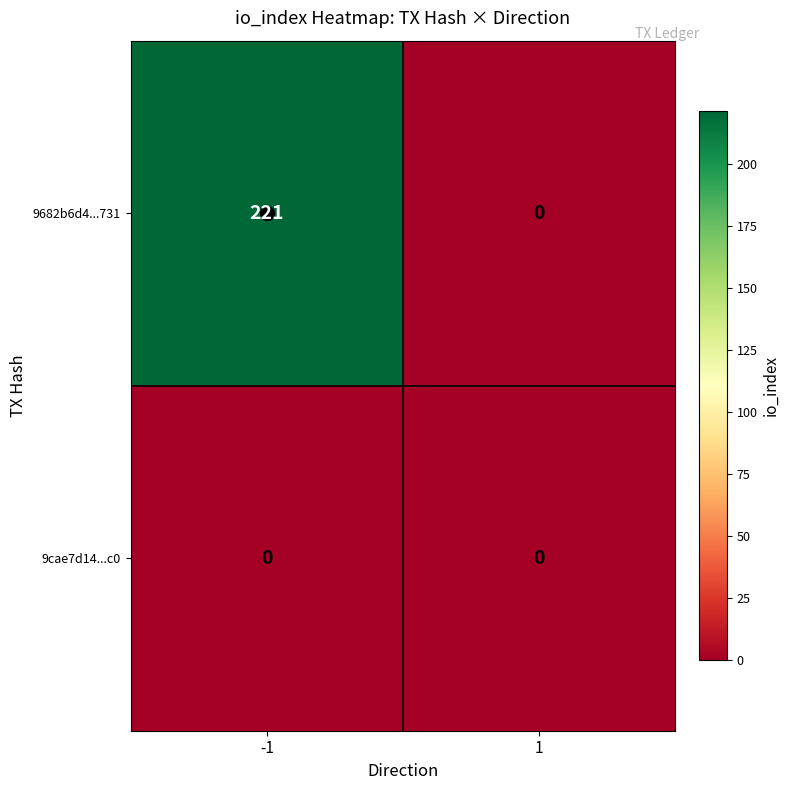

The 9cae7d14...c0 series shows 0 at 1. True or false?

True